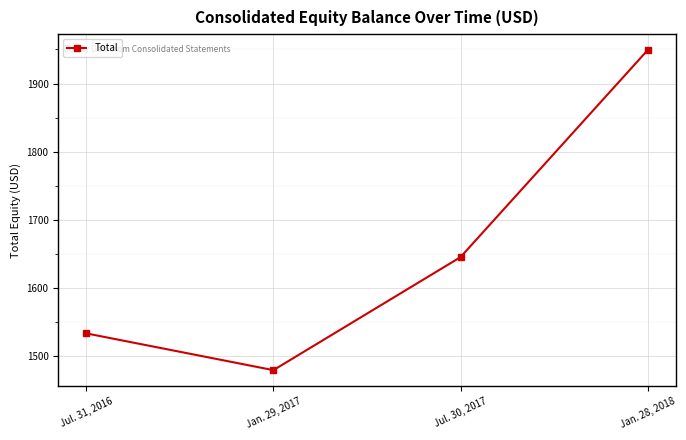

What is the sum of the values at Jul. 30, 2017 and Jan. 28, 2018?

3594